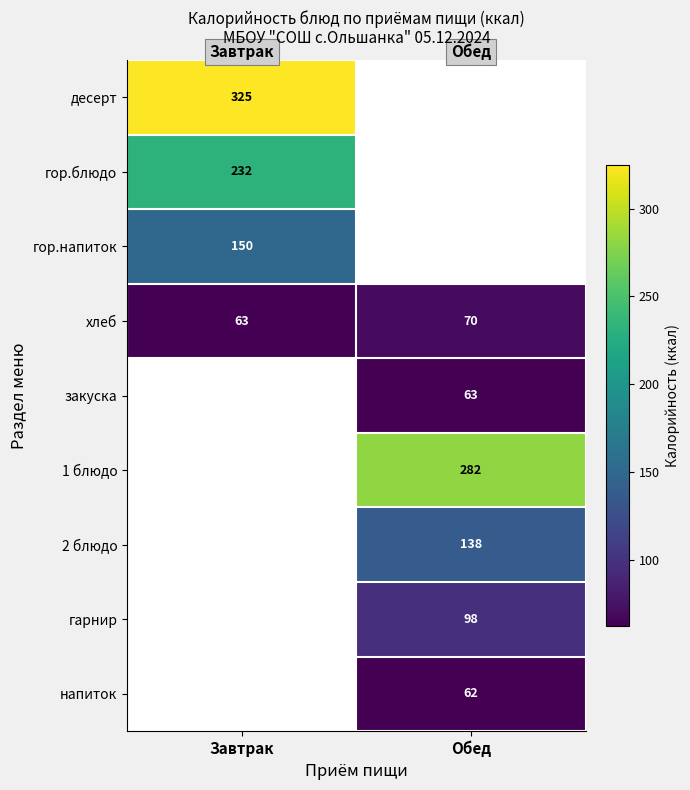

Is it true that гор.напиток equals 254.2 at Завтрак?

False